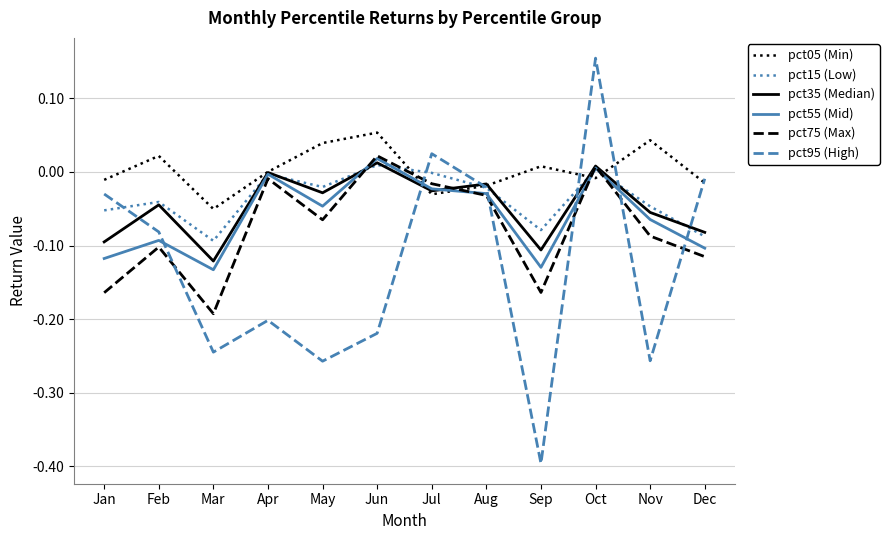

At which category does pct15 (Low) reach its first local valley?

Mar